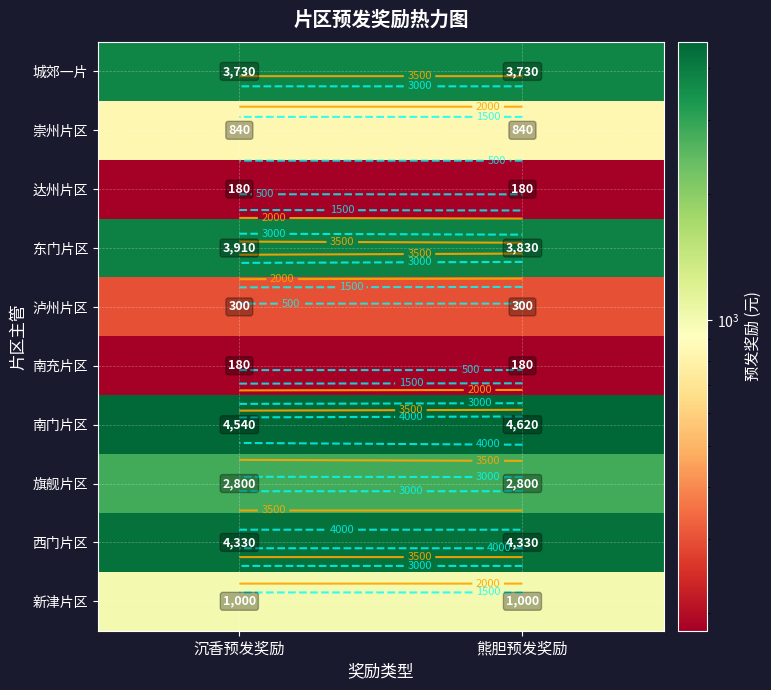

True or false: 旗舰片区 has a value of 1847 at 沉香预发奖励.

False